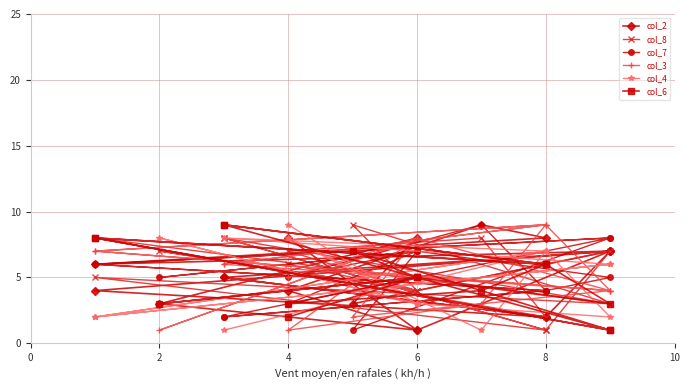

What are all the series names shown in the legend?

col_2, col_8, col_7, col_3, col_4, col_6